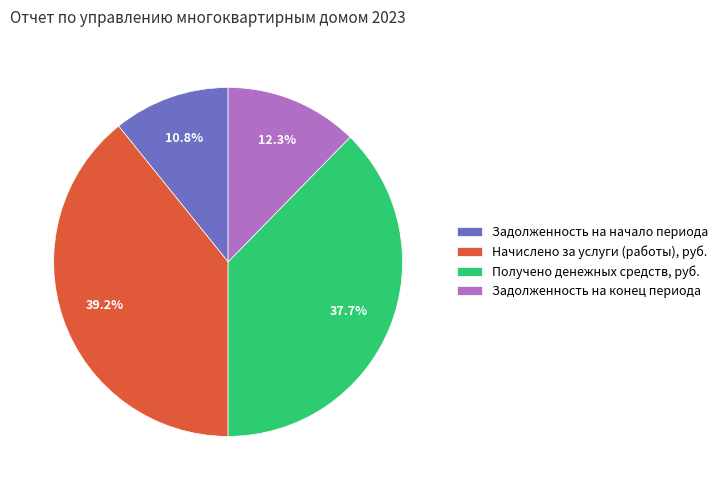

What portion of the pie excludes Получено денежных средств, руб.?

62.3%